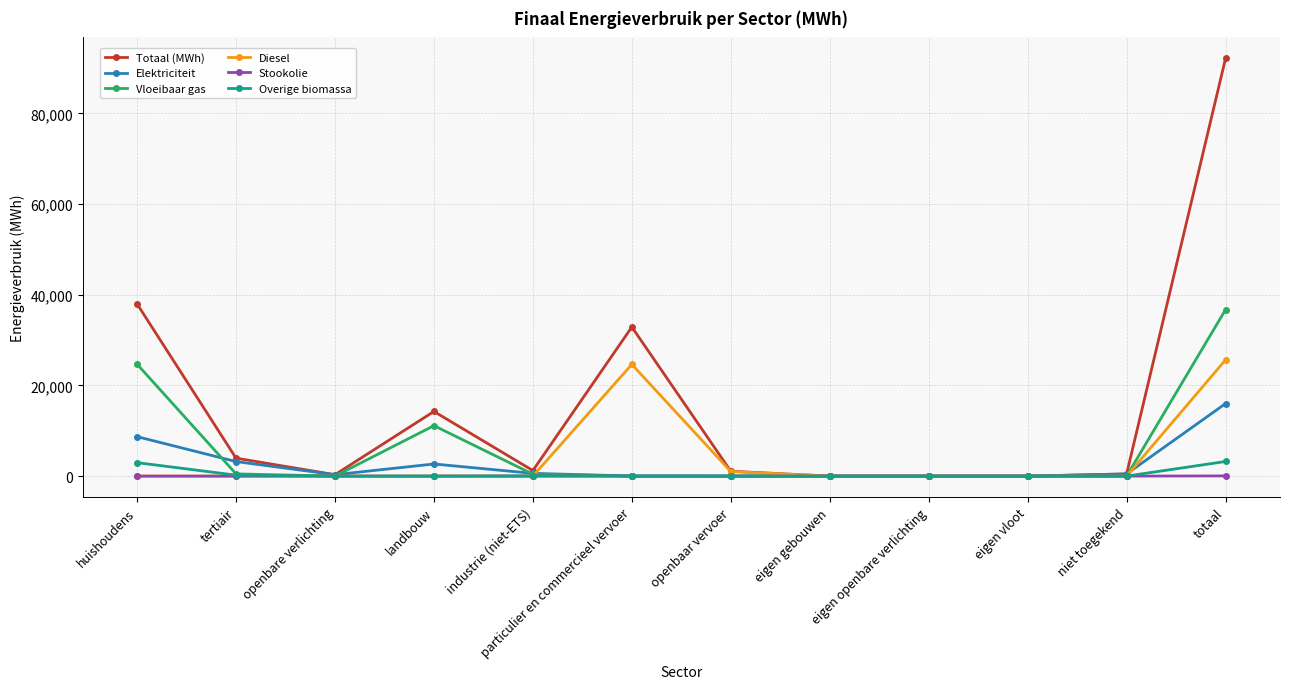

True or false: Vloeibaar gas has a value of 0.0 at particulier en commercieel vervoer.

True